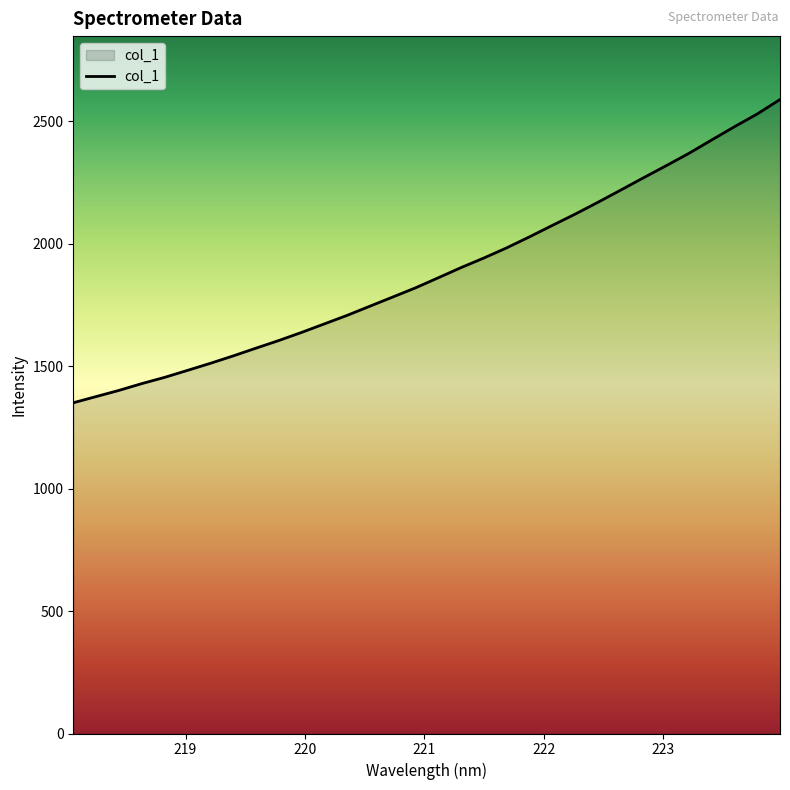

What is the greatest value displayed?

2588.9